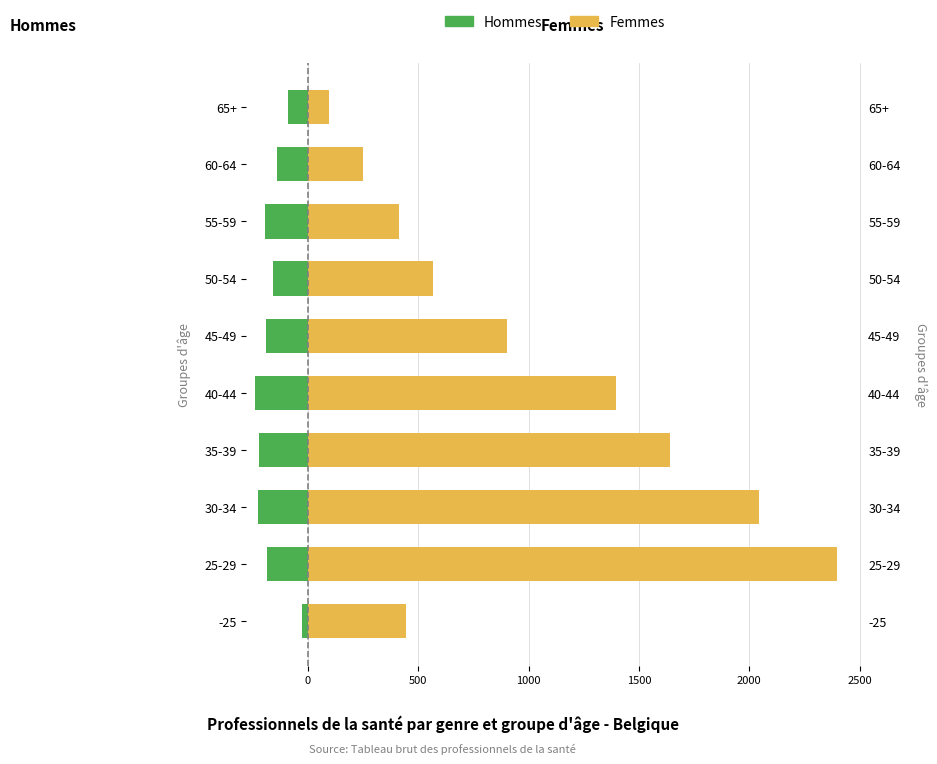

Rank the series by their maximum value, from highest to lowest.

Femmes, Hommes